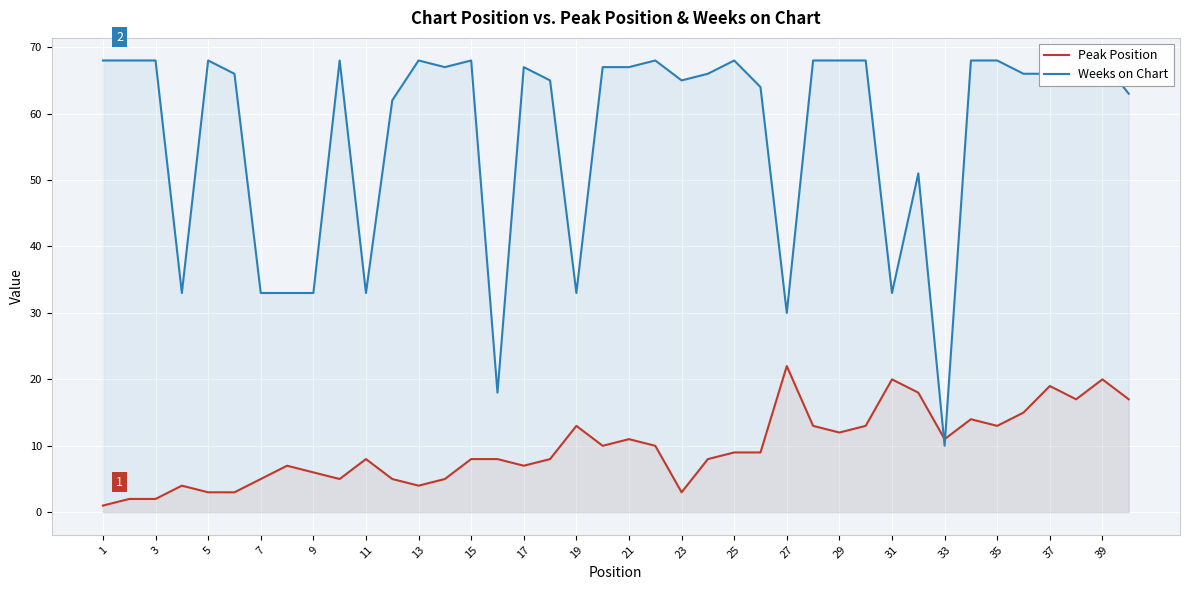

True or false: Peak Position has a value of 4 at 15.

False